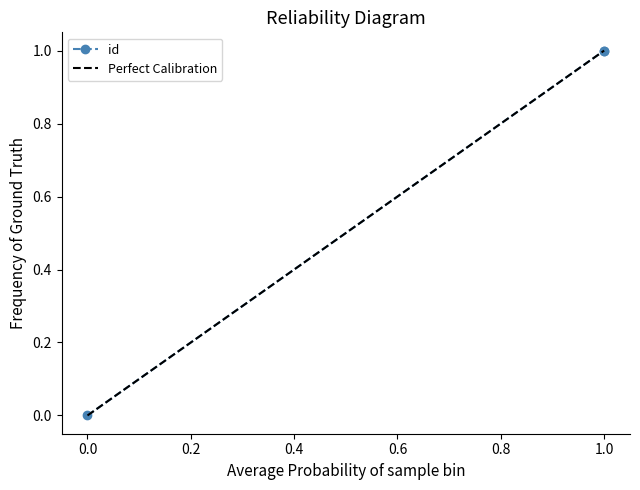

What is the highest value of the id series?

1.0